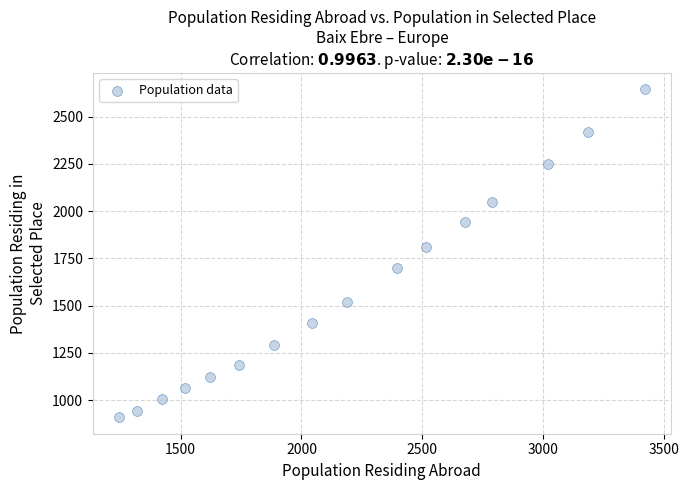

What is the range of X values (max minus min)?

2173